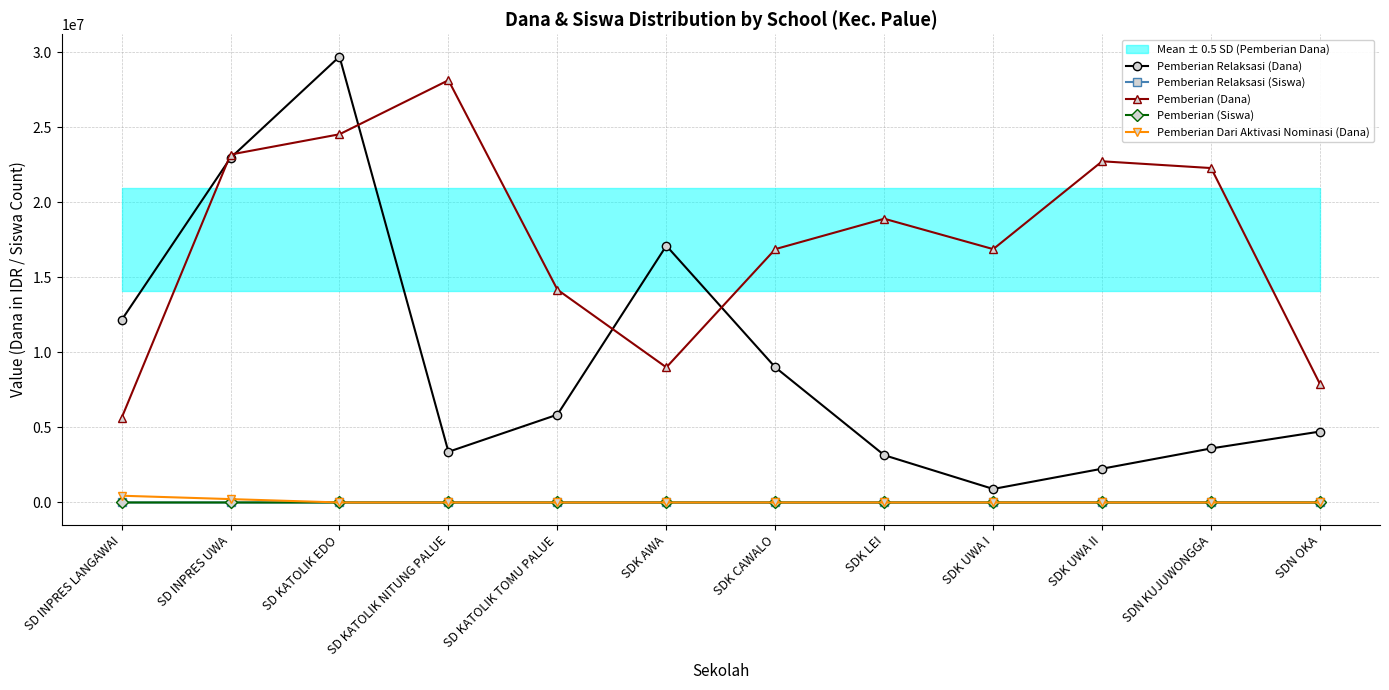

List the series in order of their peak value, lowest first.

Pemberian (Siswa), Pemberian Relaksasi (Siswa), Pemberian Dari Aktivasi Nominasi (Dana), Pemberian (Dana), Pemberian Relaksasi (Dana)